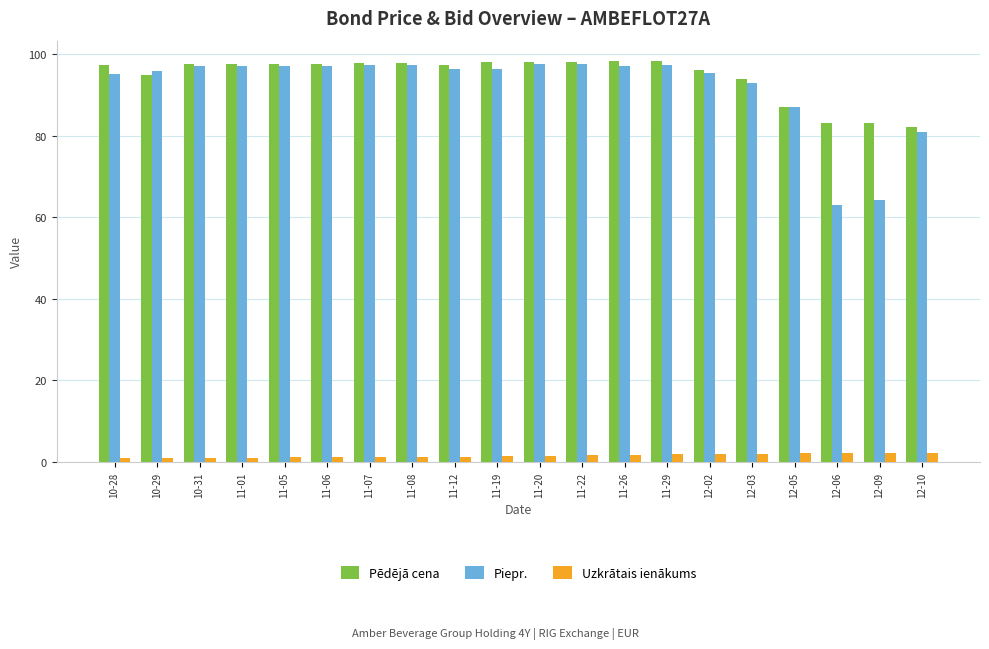

Is the value of Uzkrātais ienākums at 11-07 greater than the value of Pēdējā cena at 12-09?

No